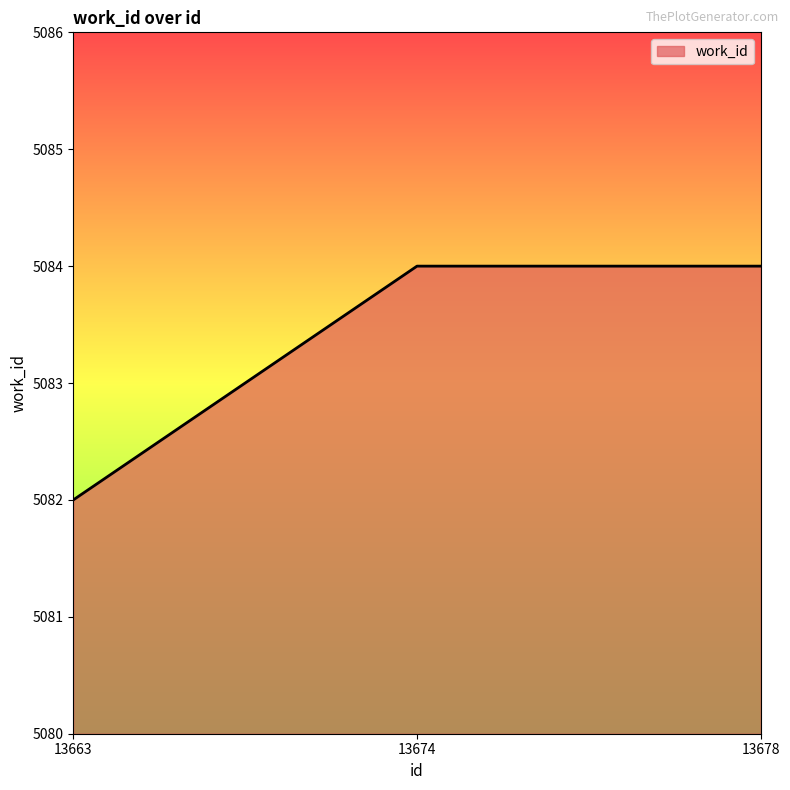

Does the chart display data point markers on the line(s)?

No